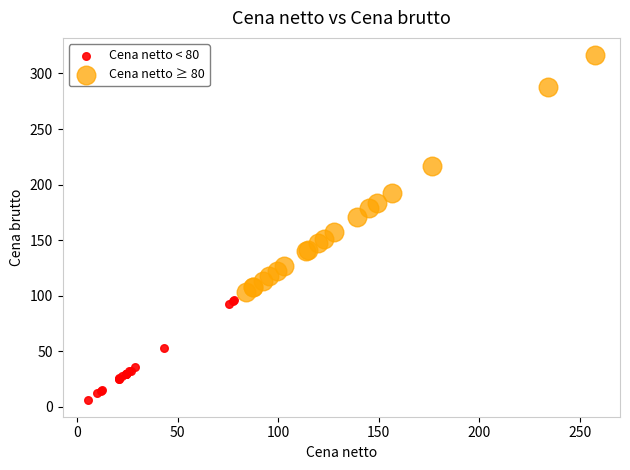

Which series has the widest spread of Y values?

Cena netto ≥ 80